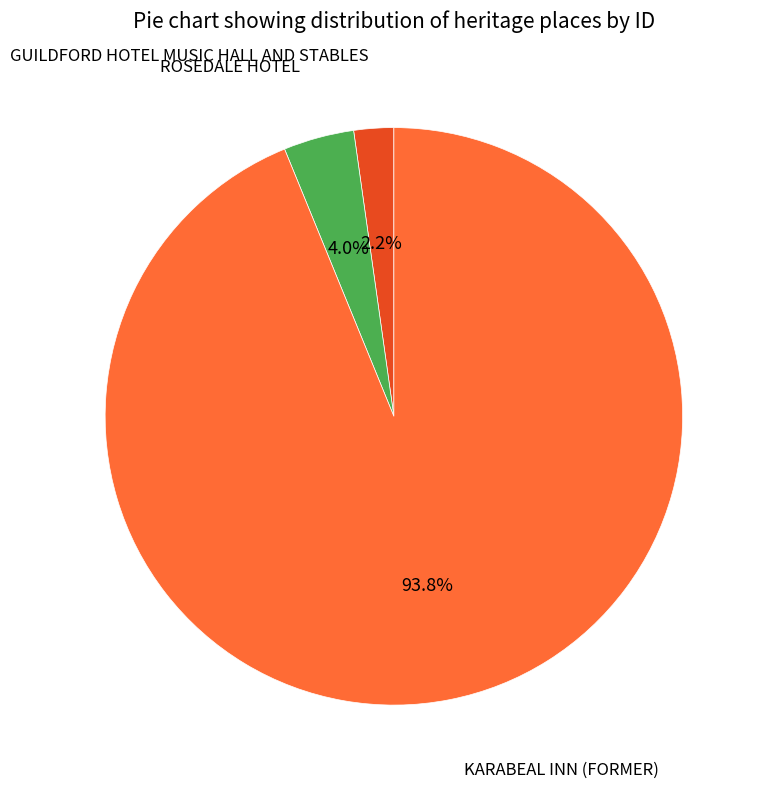

Does any single category account for the majority?

Yes